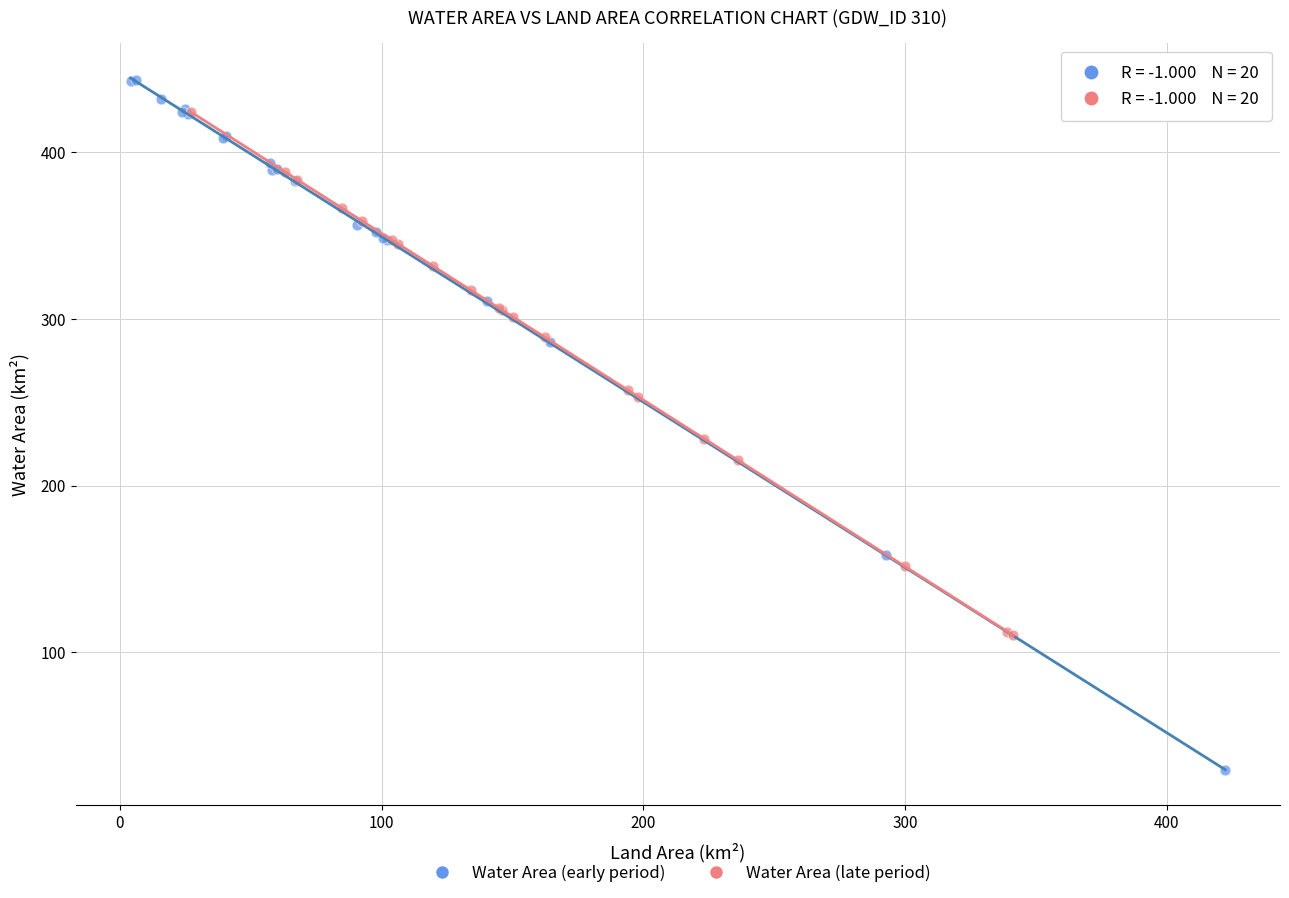

Which series has the largest Y range (max minus min)?

Water Area (early period)